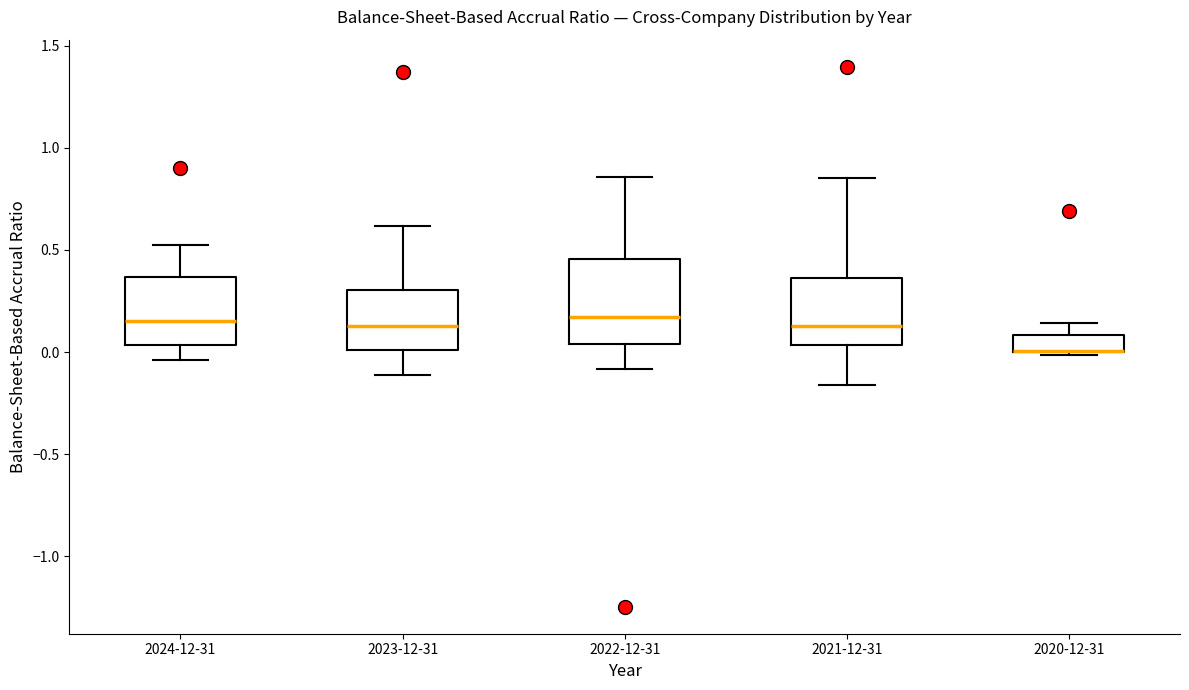

Reading left to right, read every box against the y-axis: the position of its median line, the range the box covers, and the ends of its whiskers. The values are not printed on the chart, so give them approximately, as read against the axis.

2024-12-31: median 0.15, box 0.05 to 0.35, whiskers -0.05 to 0.50
2023-12-31: median 0.15, box 0.00 to 0.30, whiskers -0.10 to 0.60
2022-12-31: median 0.15, box 0.05 to 0.45, whiskers -0.10 to 0.85
2021-12-31: median 0.15, box 0.05 to 0.35, whiskers -0.15 to 0.85
2020-12-31: median 0.00 (drawn on the box's lower edge), box 0.00 to 0.10, whiskers 0.00 to 0.15